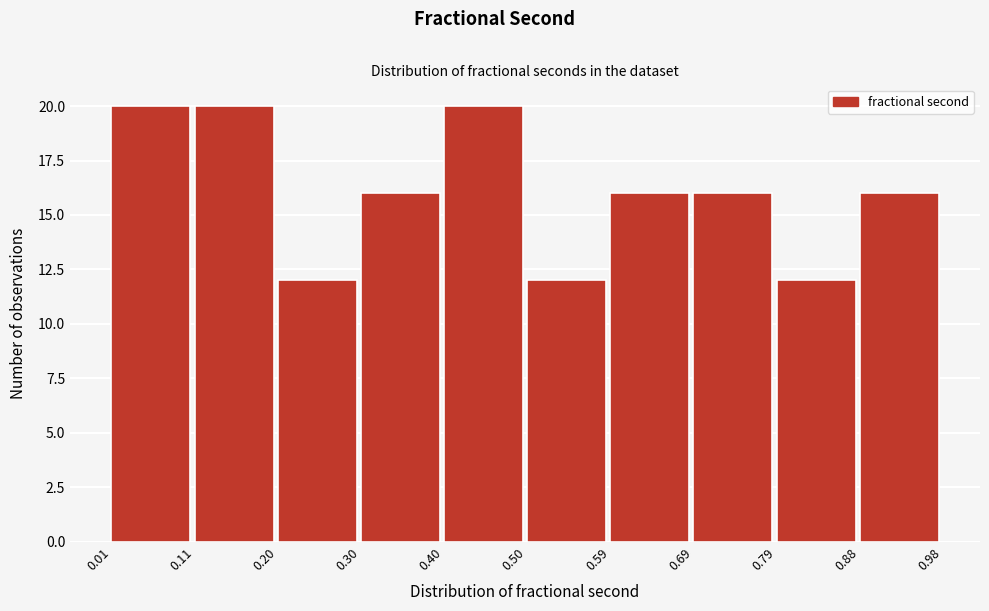

What is the height of the bar covering 0.59 to 0.69 on the x-axis? The values are not printed on the chart, so give them approximately, as read against the axis.

16